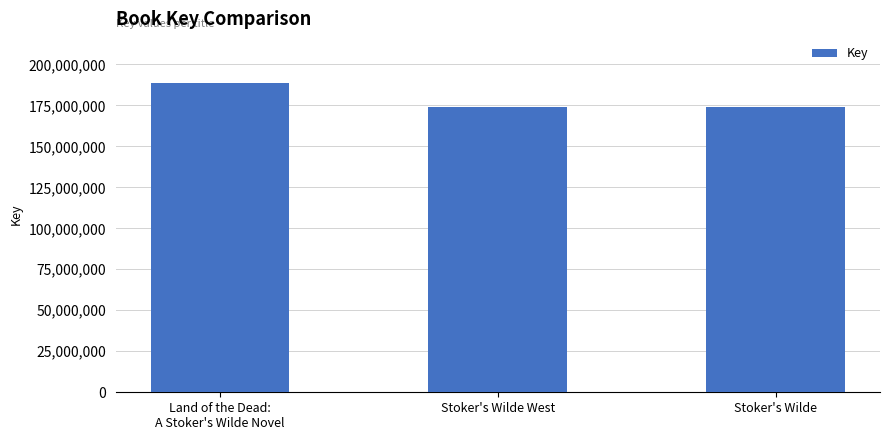

Does the chart contain stacked bars?

No